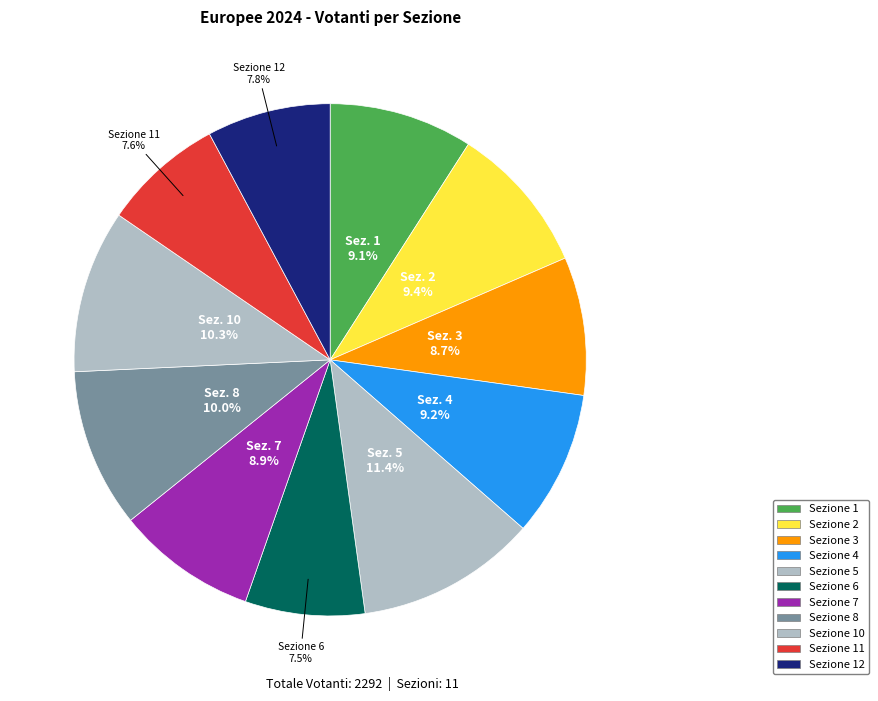

Count the number of slices in the pie.

11